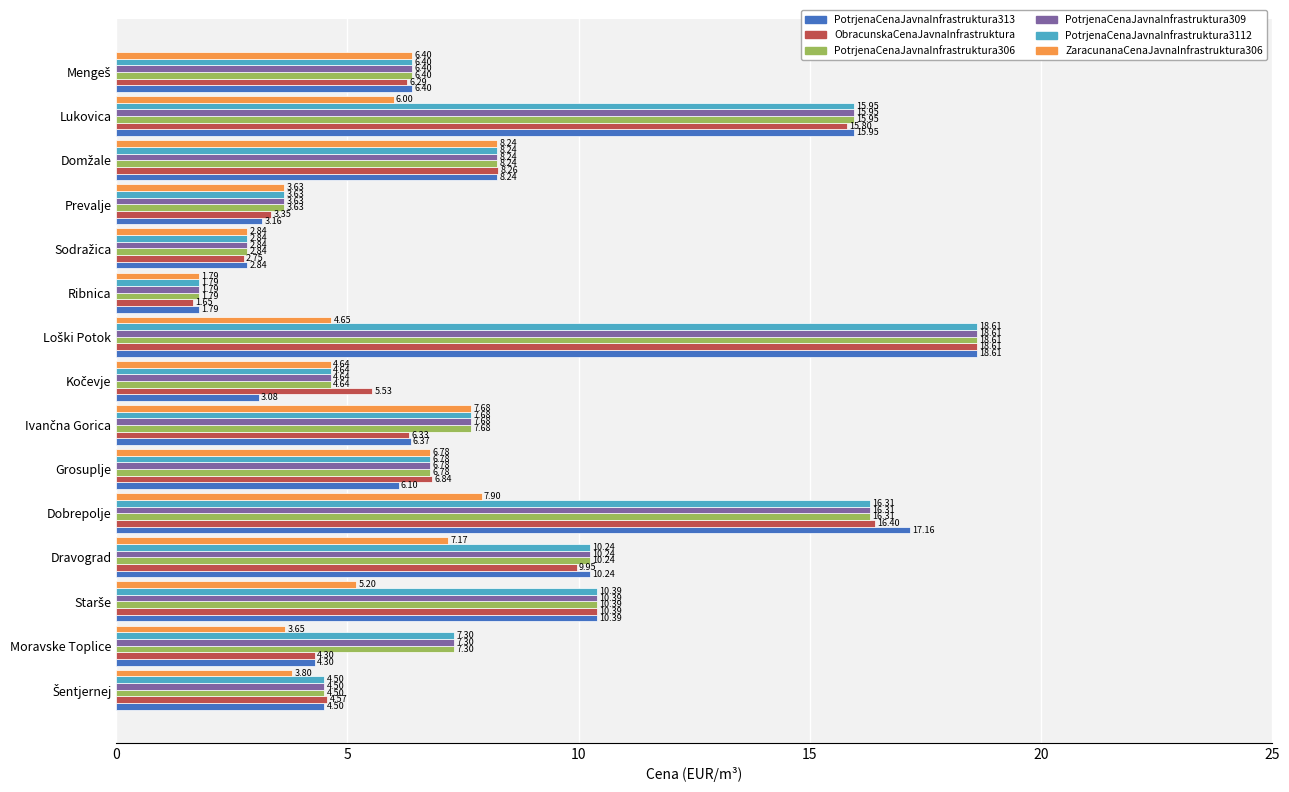

What is the average value of the PotrjenaCenaJavnaInfrastruktura3112 series?

8.4